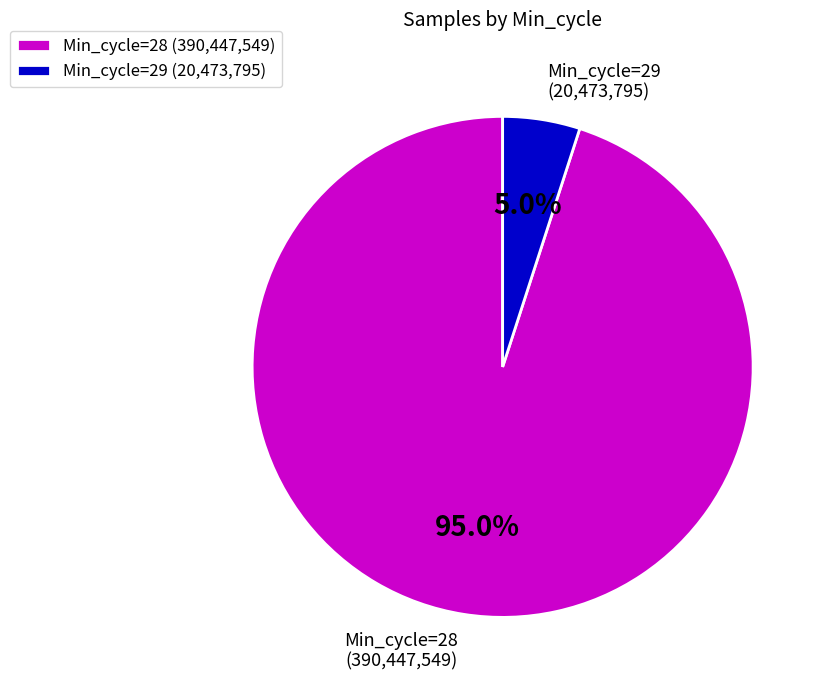

Count the number of slices in the pie.

2